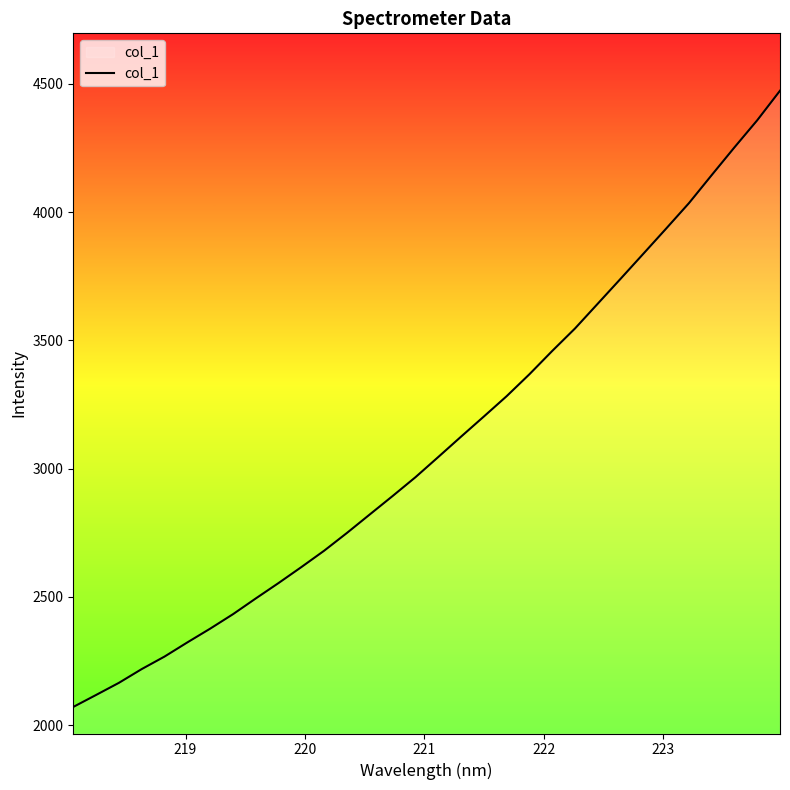

What is the minimum value shown in the chart?

2071.0